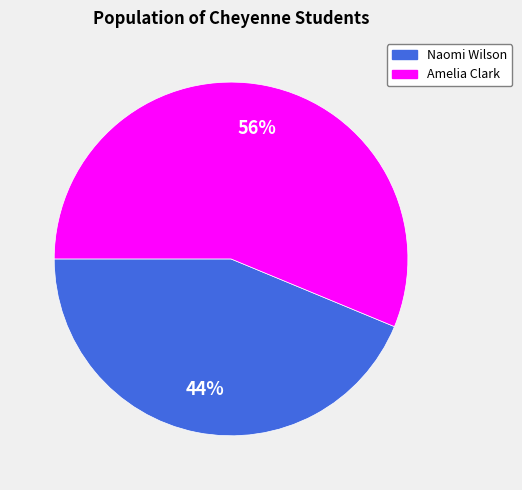

Do Naomi Wilson and Amelia Clark together represent more than half of the pie?

Yes